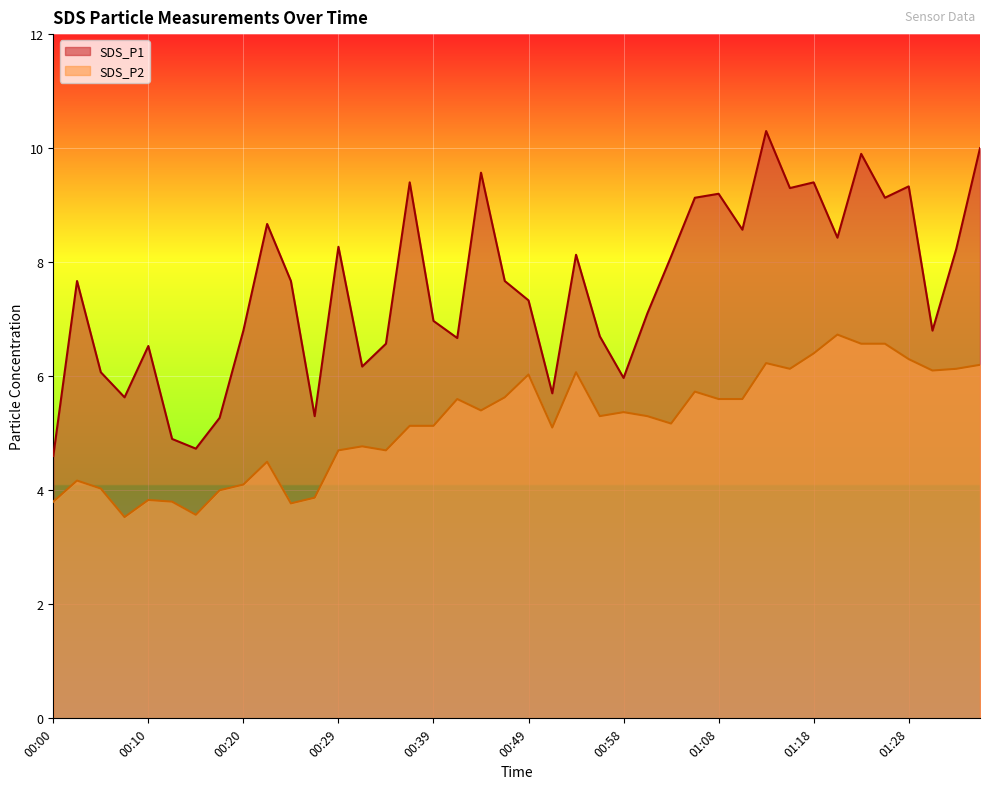

At which label does SDS_P1 reach its peak?

01:13